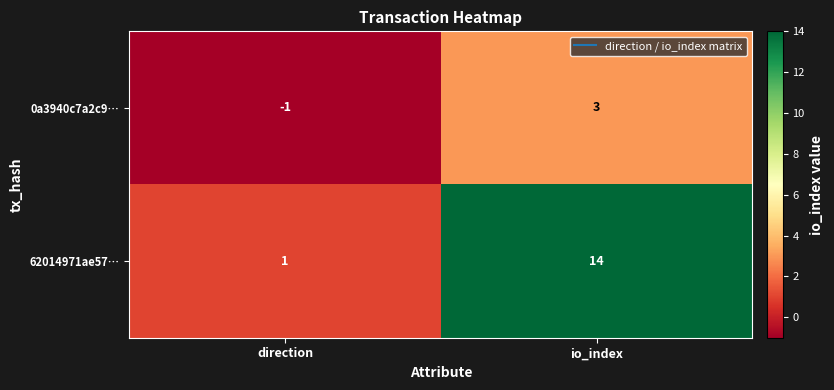

At which category does the chart reach its peak across all series?

io_index